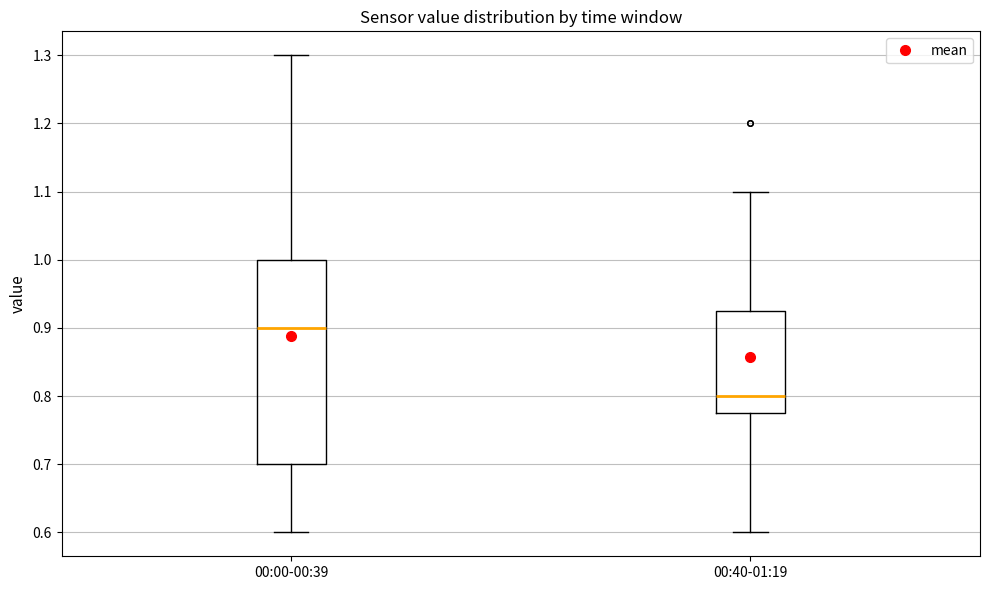

Comparing the boxes themselves (not the whiskers), which one is the tallest?

00:00-00:39